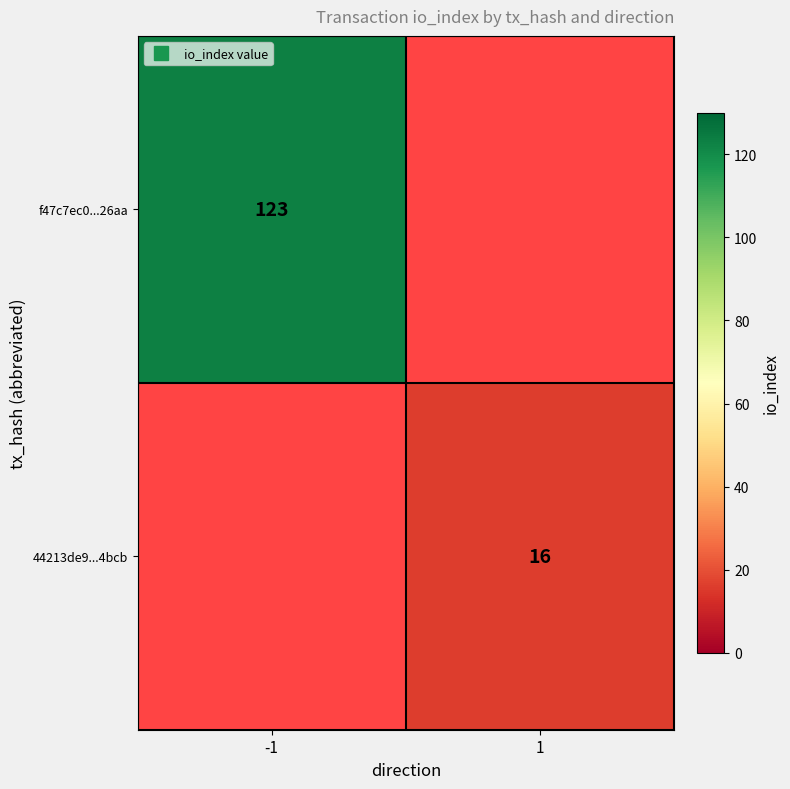

Rank the categories by 44213de9...4bcb value from highest to lowest.

-1, 1